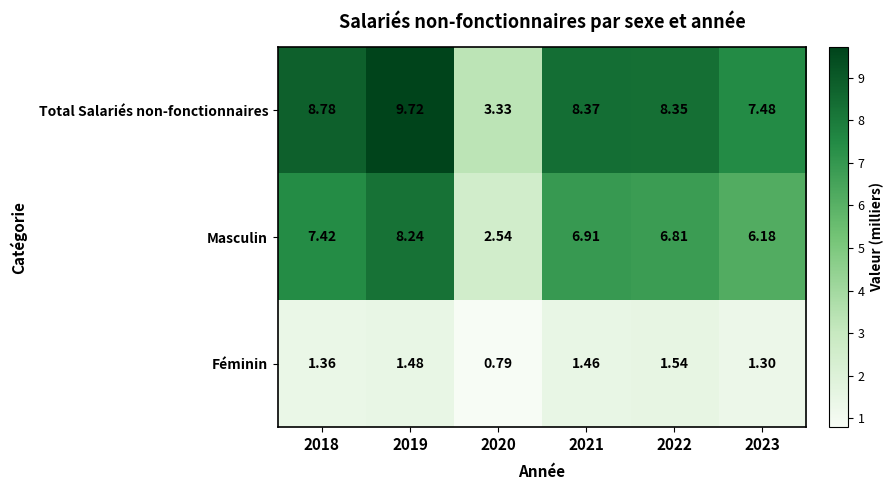

Which series has the largest total across all categories?

Total Salariés non-fonctionnaires